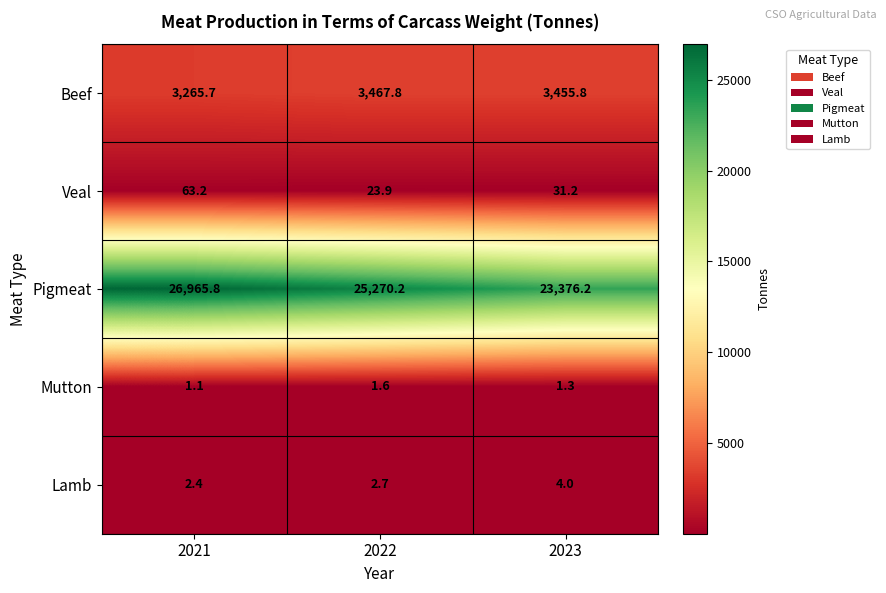

At 2021, list the series in order from largest to smallest.

Pigmeat, Beef, Veal, Lamb, Mutton